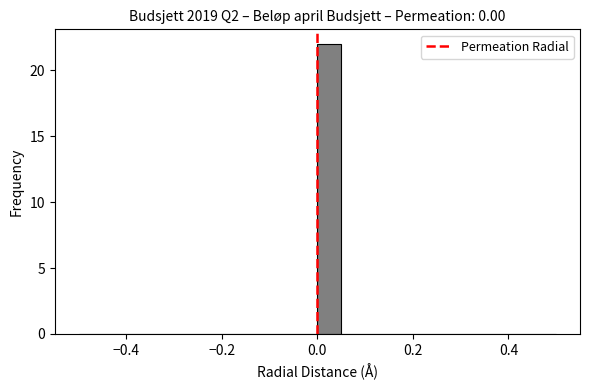

Around what value on the x-axis is the tallest bar? Give the approximate position of its centre, as read against the axis.

0.02